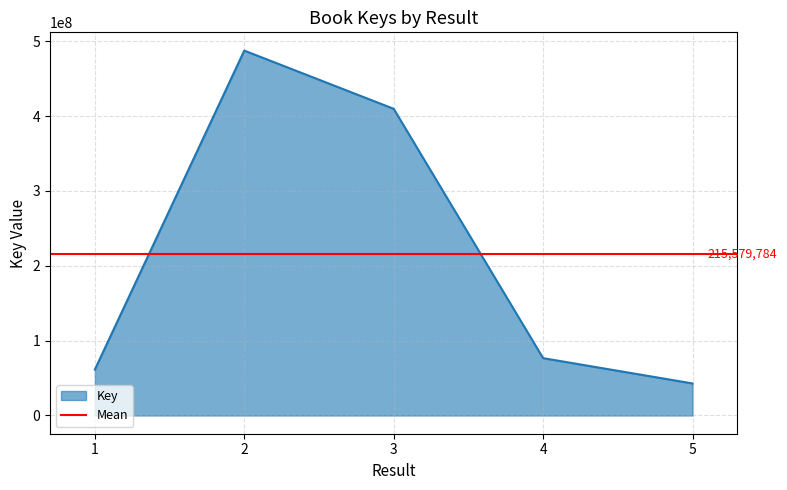

Rank the categories by value from lowest to highest.

5, 1, 4, 3, 2